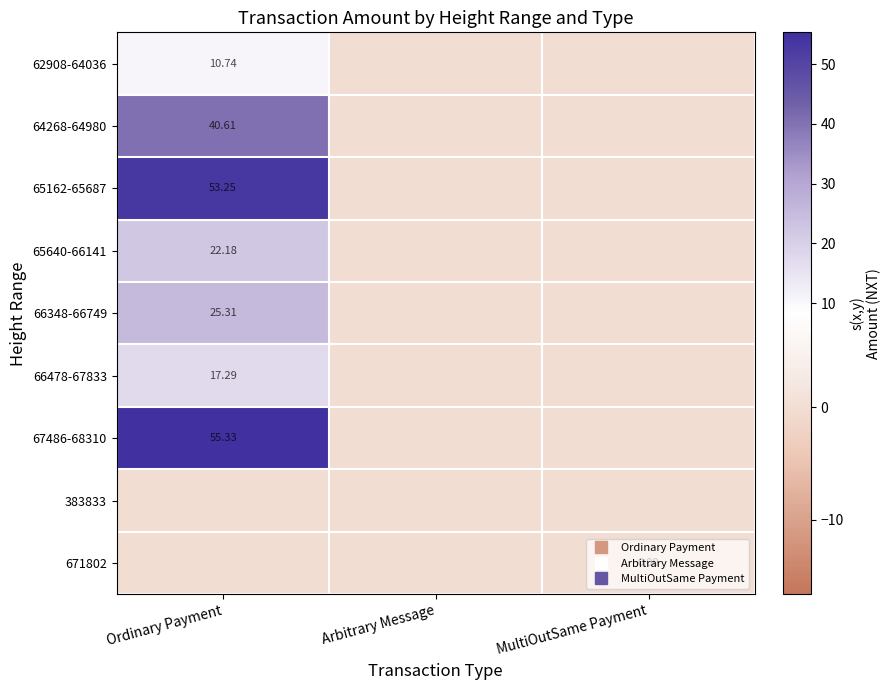

How many data points does each series have?

3